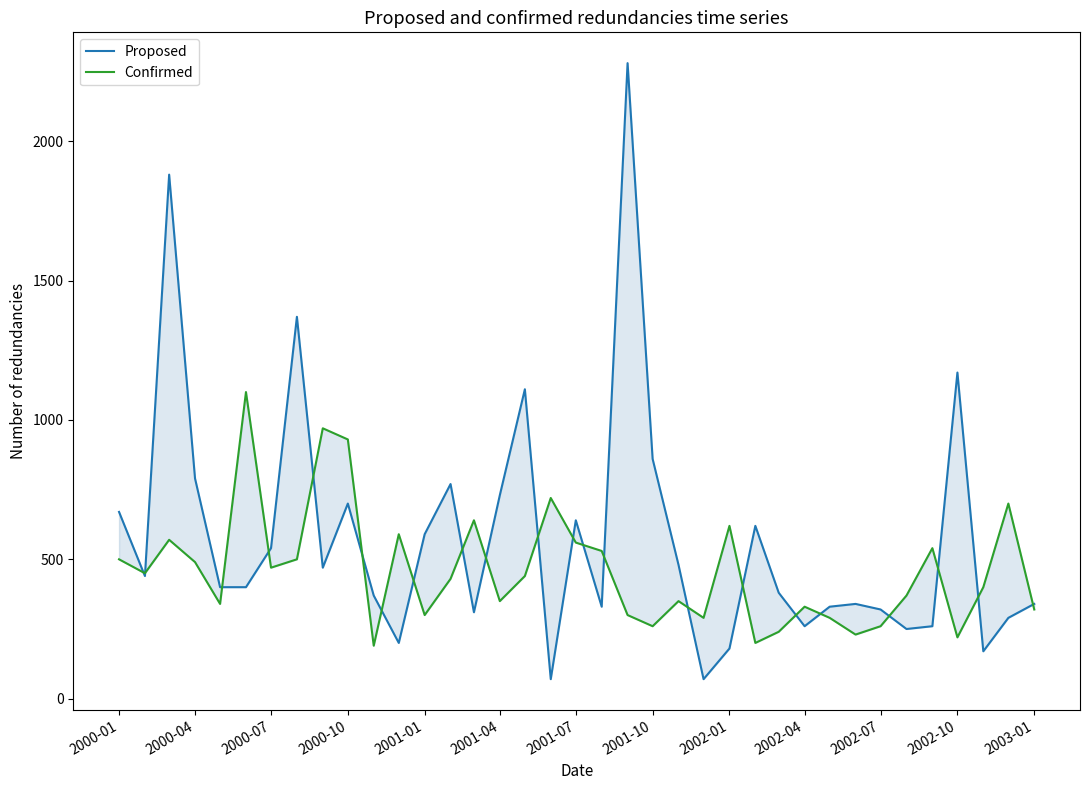

Does the chart have visible grid lines?

No